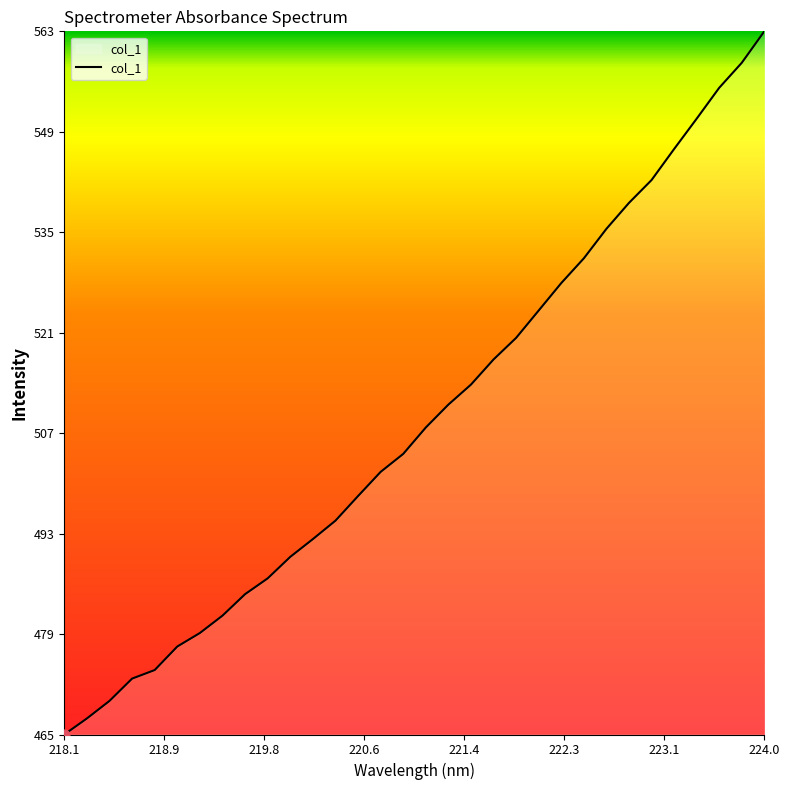

What is the difference between the maximum and minimum values?

98.5